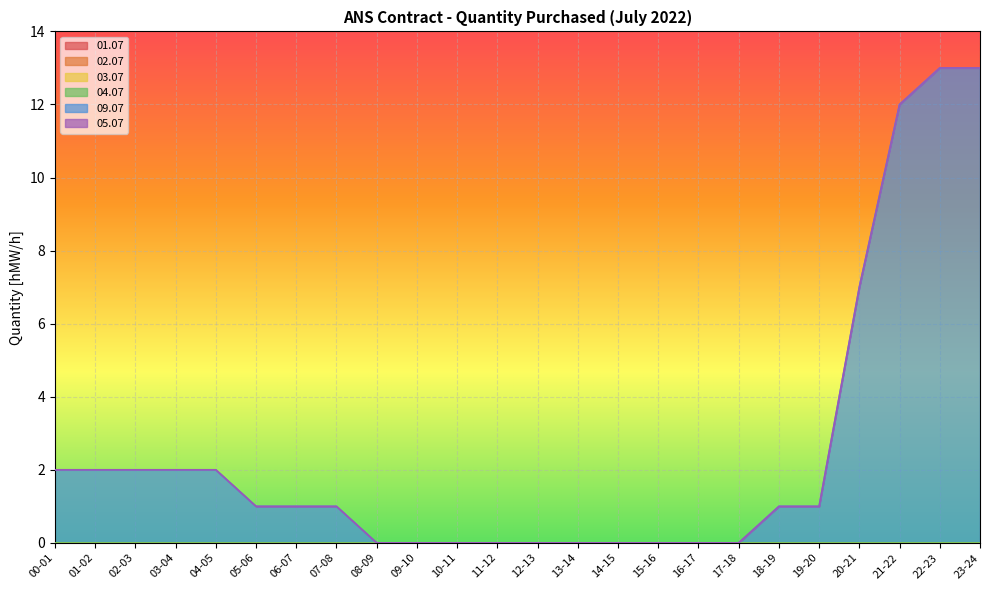

List the labels in order of 01.07 value, smallest first.

00-01, 01-02, 02-03, 03-04, 04-05, 05-06, 06-07, 07-08, 08-09, 09-10, 10-11, 11-12, 12-13, 13-14, 14-15, 15-16, 16-17, 17-18, 18-19, 19-20, 20-21, 21-22, 22-23, 23-24